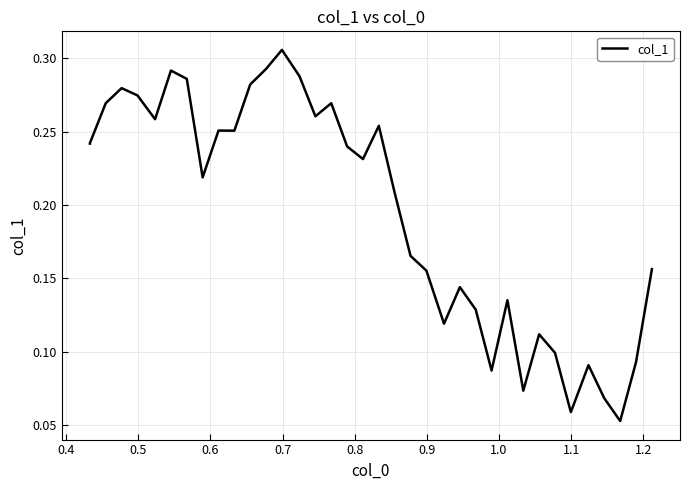

Count the values in the range 0 to 1.

37